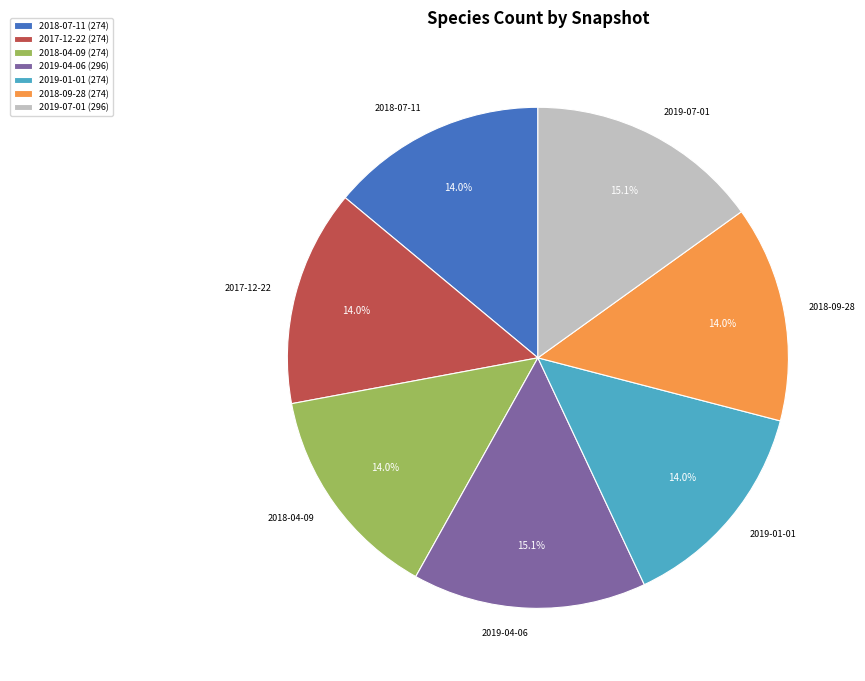

True or false: 2018-04-09 accounts for 20% of the total.

False